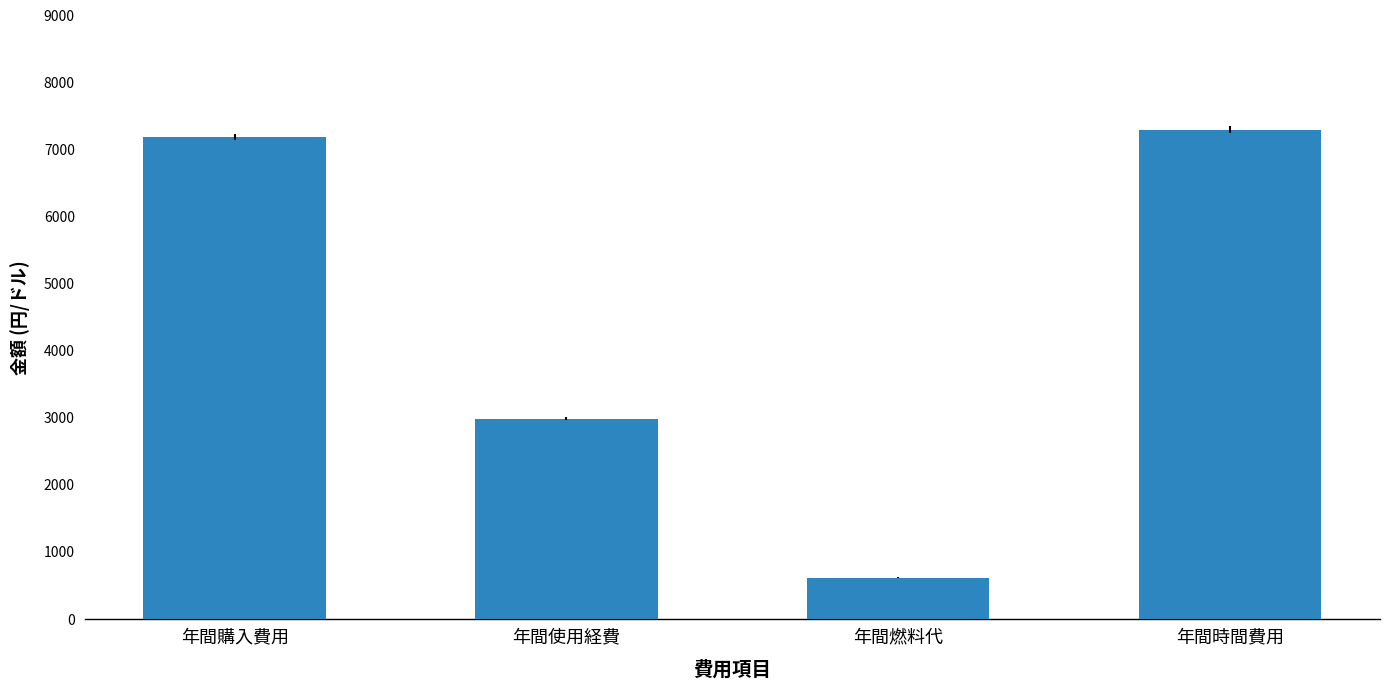

Rank the categories by value from highest to lowest.

年間時間費用, 年間購入費用, 年間使用経費, 年間燃料代